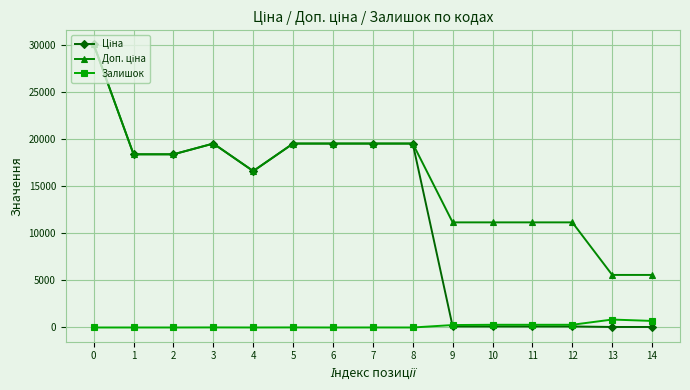

What is the spread (max minus min) of values at 8?

19564.9